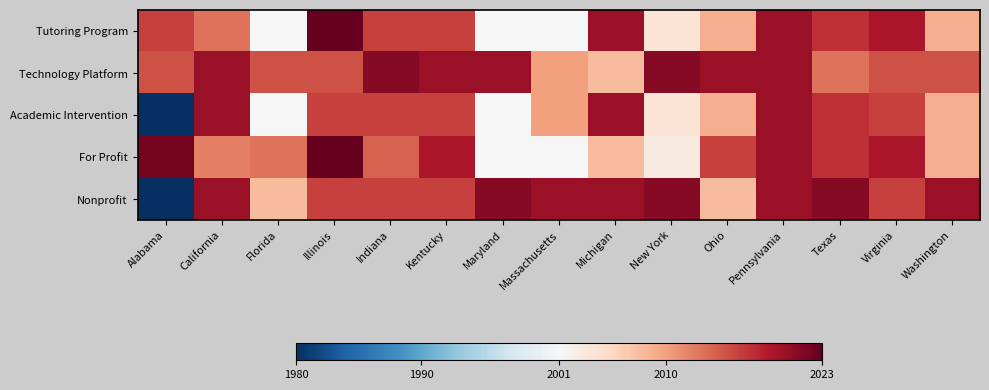

At how many categories does at least one series exceed 2016?

14